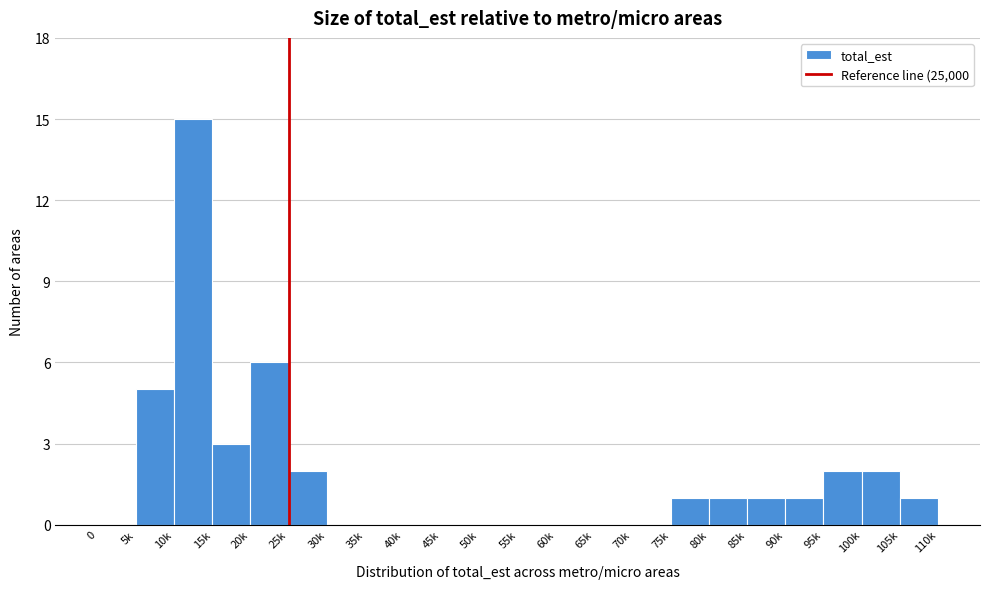

Reading right to left, what are all the values shown in this chart?

105k=1	100k=2	95k=2	90k=1	85k=1	80k=1	75k=1	70k=0	65k=0	60k=0	55k=0	50k=0	45k=0	40k=0	35k=0	30k=0	25k=2	20k=6	15k=3	10k=15	5k=5	0=0